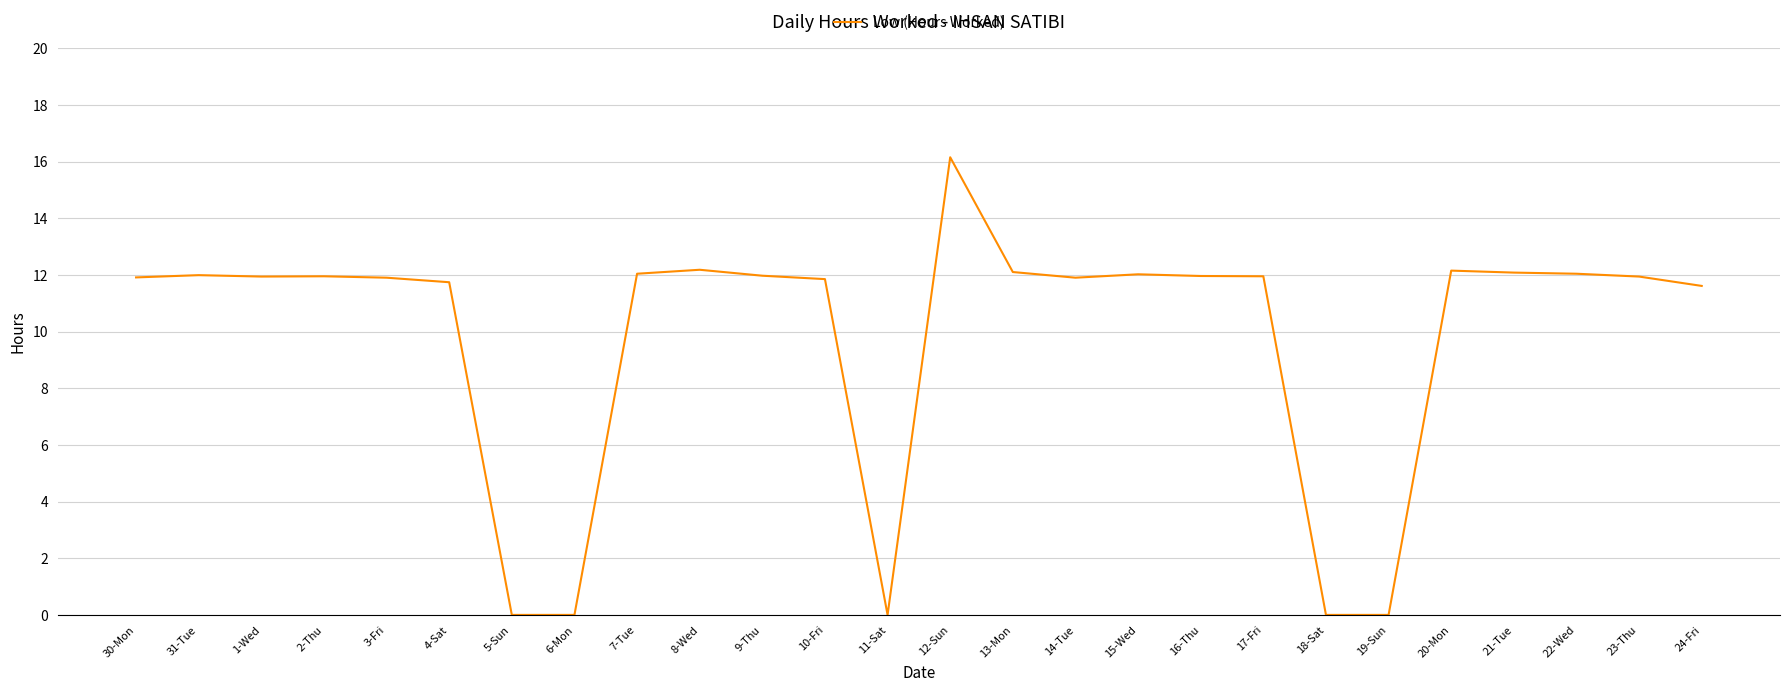

Which label corresponds to the largest value in the chart?

12-Sun